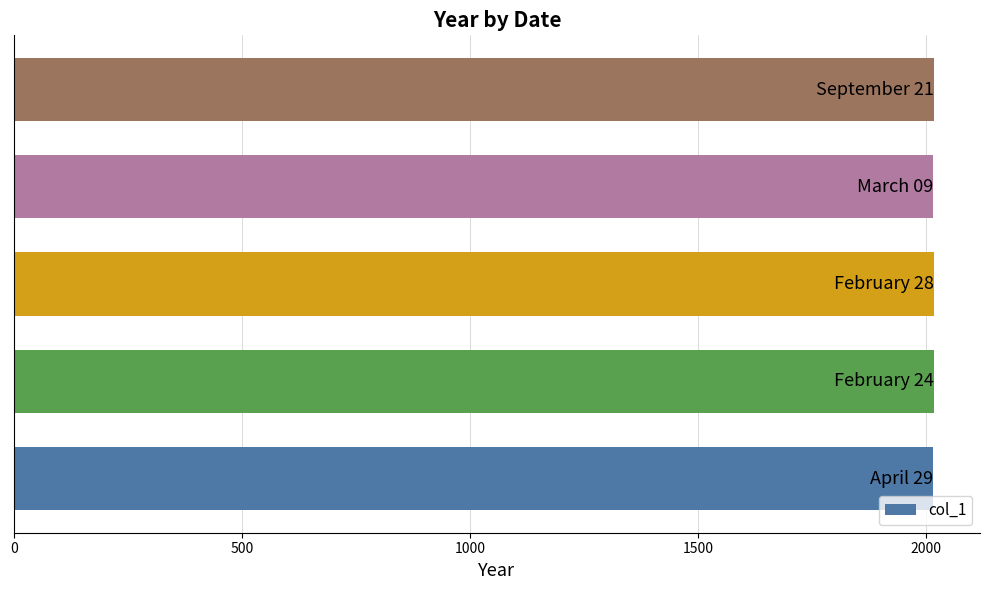

What is the sum of all values?

10086